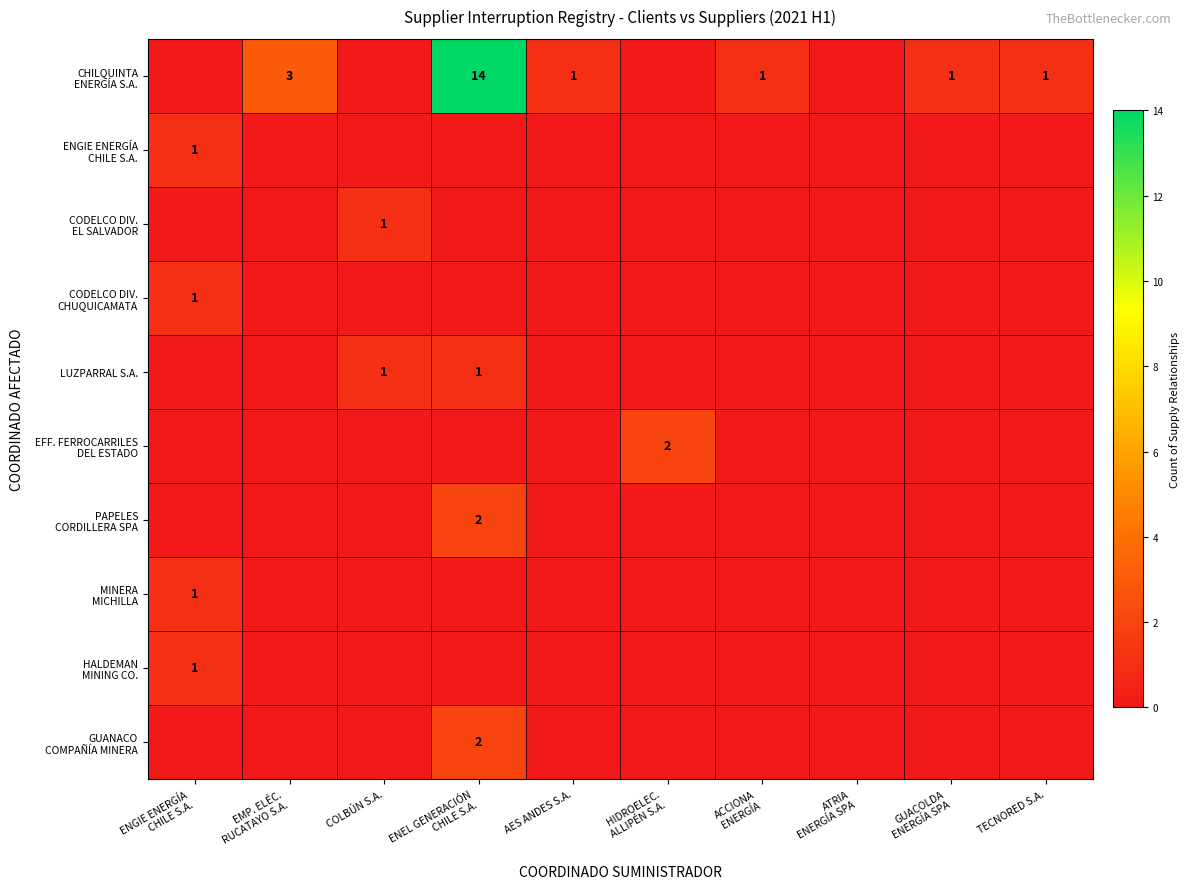

True or false: ENGIE ENERGÍA CHILE S.A. has a value of 0 at TECNORED S.A..

False